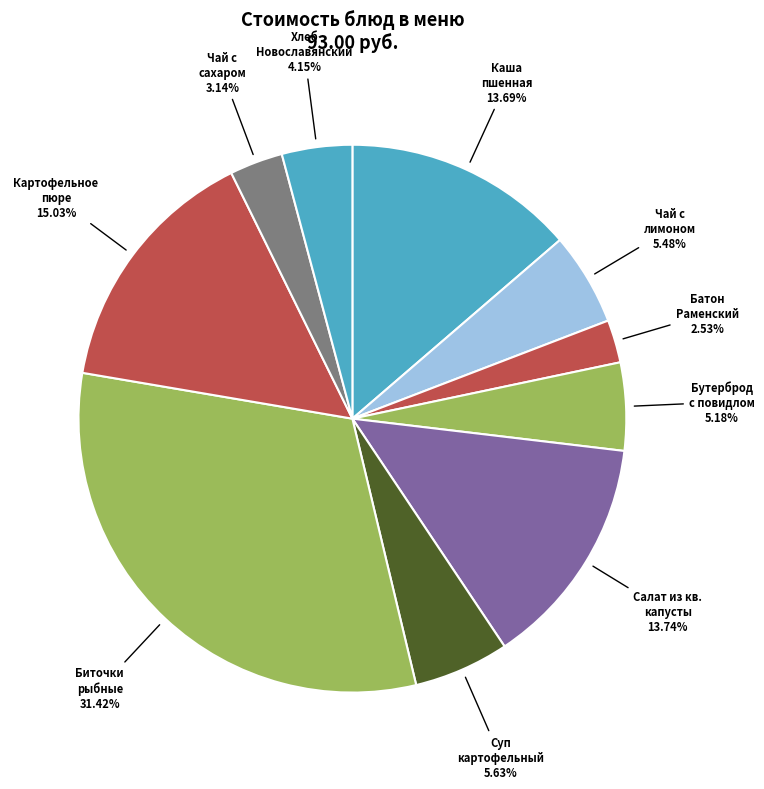

What is the largest slice in the pie chart?

Биточки рыбные